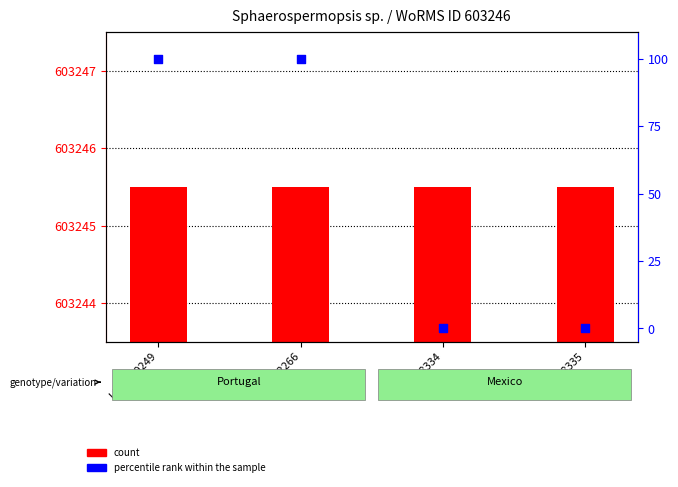

Which series reaches the minimum Y coordinate?

percentile rank within the sample